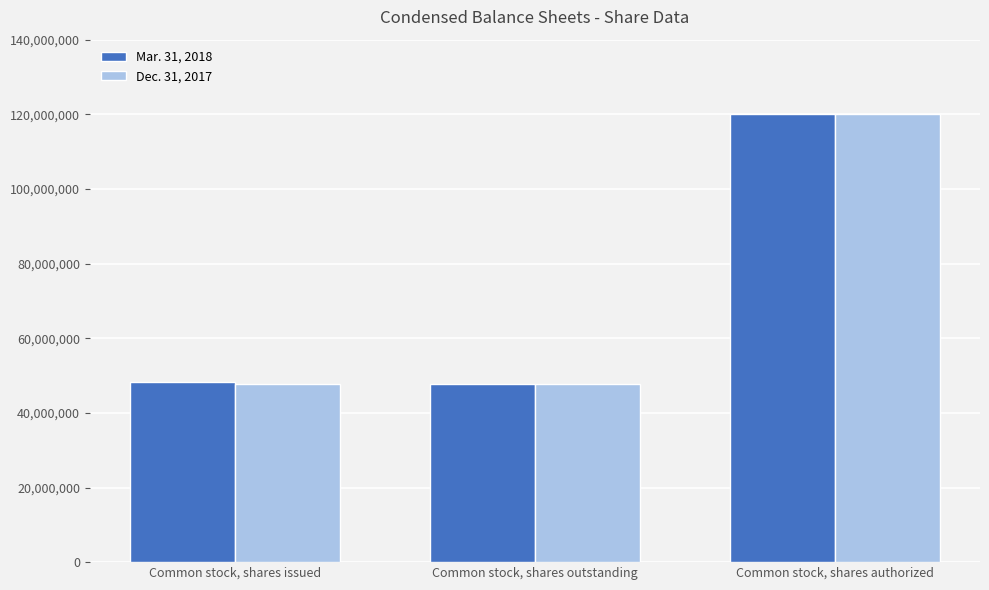

What is the smallest value displayed?

47786793